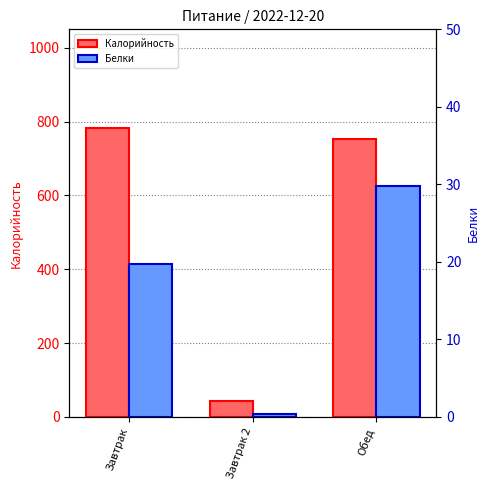

How many data points in Белки are less than 19?

1